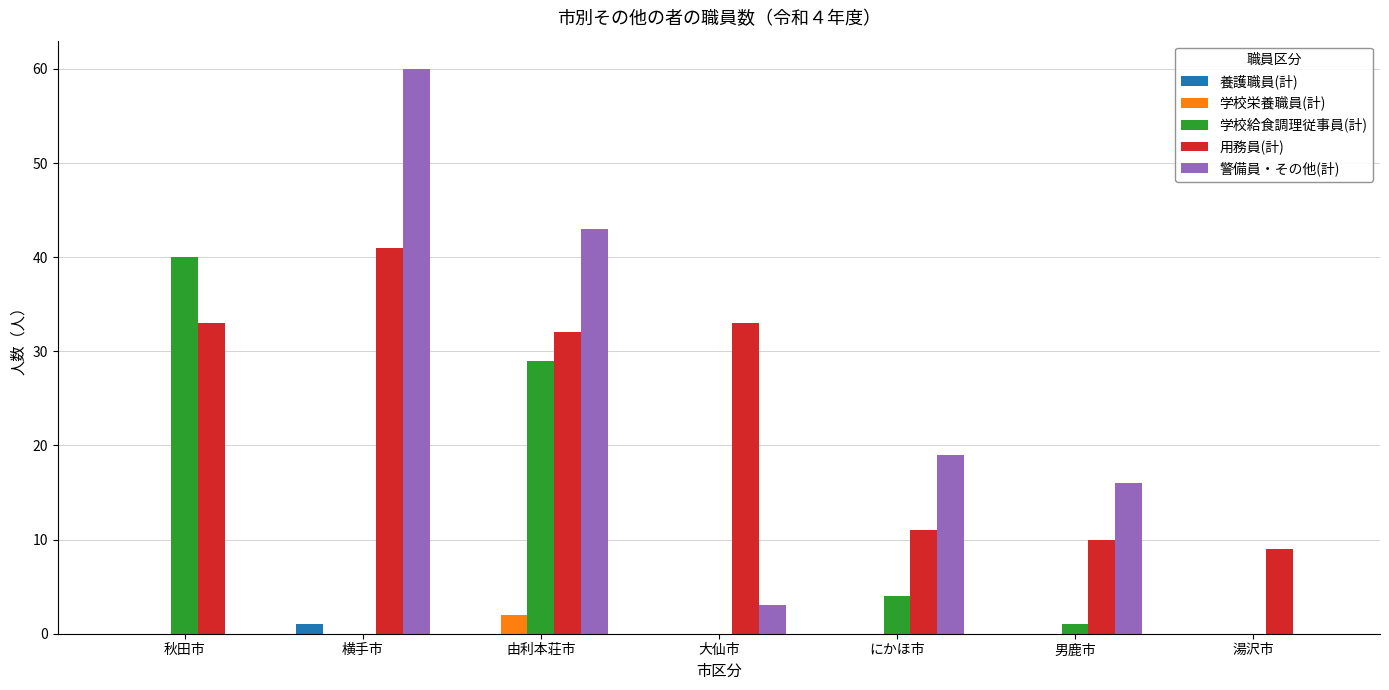

At which label does 学校栄養職員(計) reach its peak?

由利本荘市